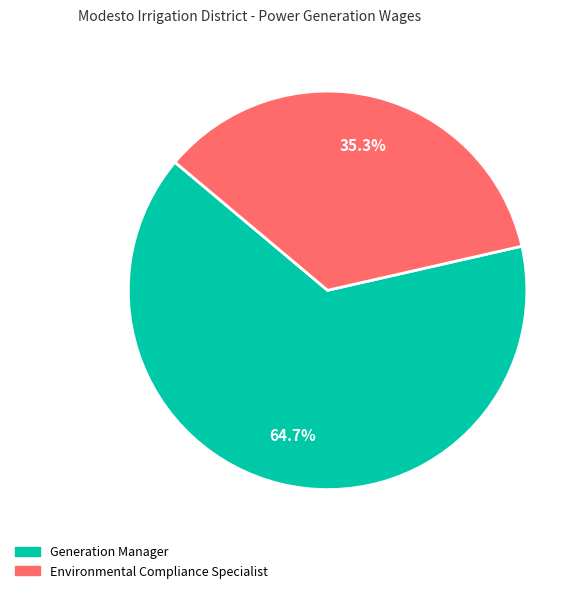

What is the total percentage of Generation Manager and Environmental Compliance Specialist?

100.0%